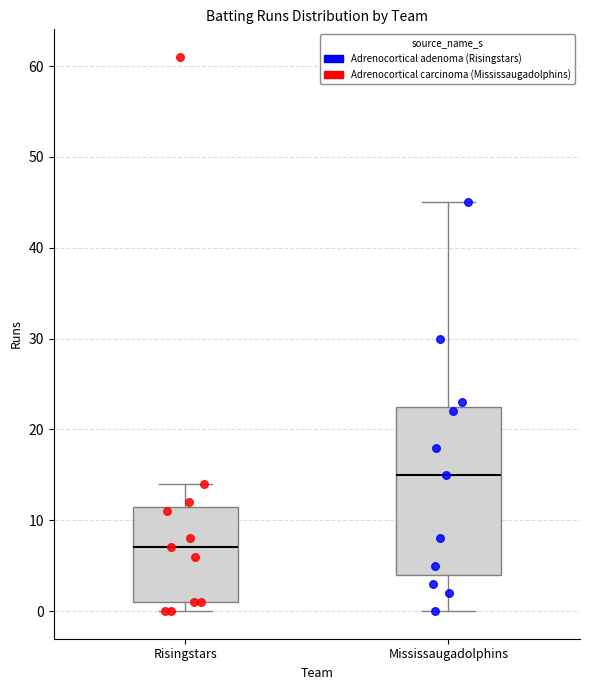

Which box has the lowest median line?

Risingstars